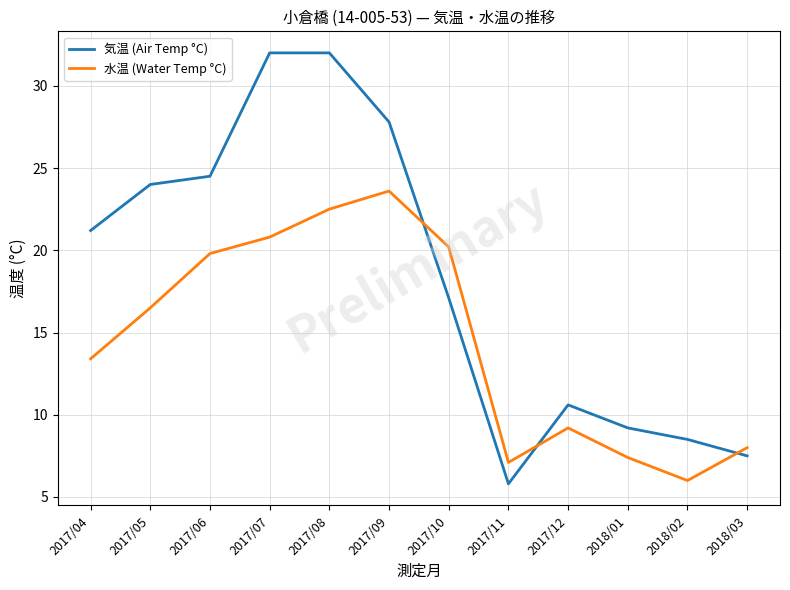

The value of 気温 (Air Temp °C) at 2017/12 is 6.9. True or false?

False